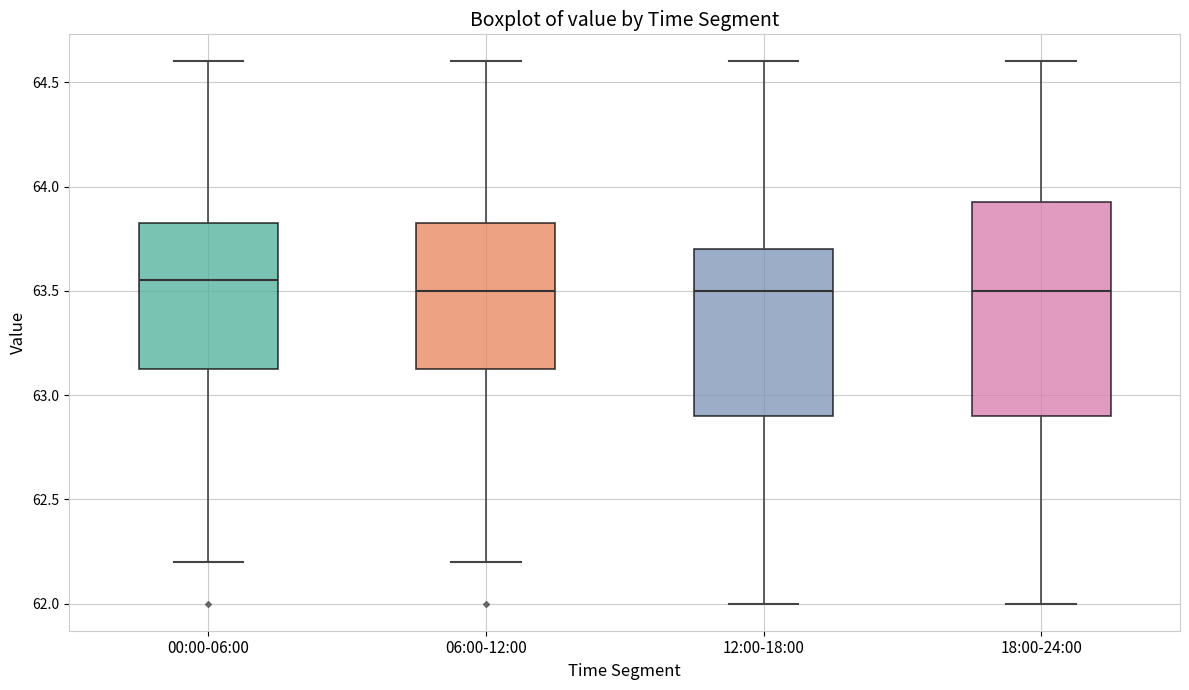

Reading left to right, transcribe this box plot: for each box, give where its median line is, the range the box spans, and where its two whiskers end, as read against the y-axis. The values are not printed on the chart, so give them approximately, as read against the axis.

00:00-06:00: median 63.55, box 63.15 to 63.85, whiskers 62.20 to 64.60
06:00-12:00: median 63.50, box 63.15 to 63.85, whiskers 62.20 to 64.60
12:00-18:00: median 63.50, box 62.90 to 63.70, whiskers 62.00 to 64.60
18:00-24:00: median 63.50, box 62.90 to 63.95, whiskers 62.00 to 64.60